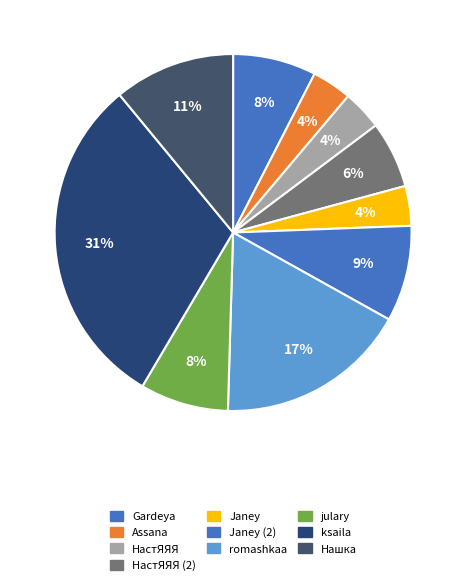

How many slices are in this pie chart?

10